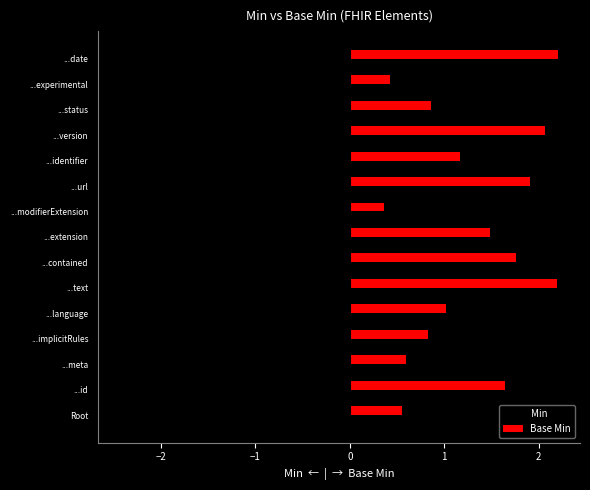

Rank the series by their maximum value, from lowest to highest.

Min, Base Min